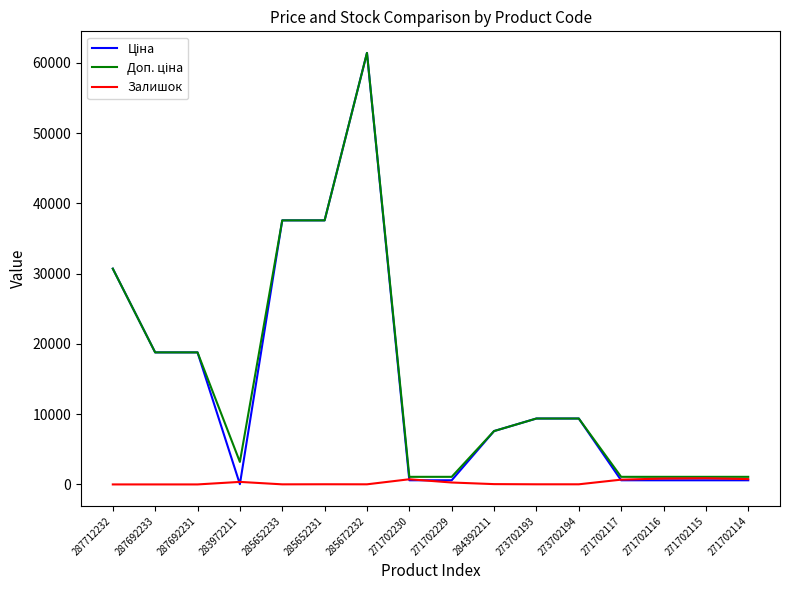

How many lines are shown in the chart?

3